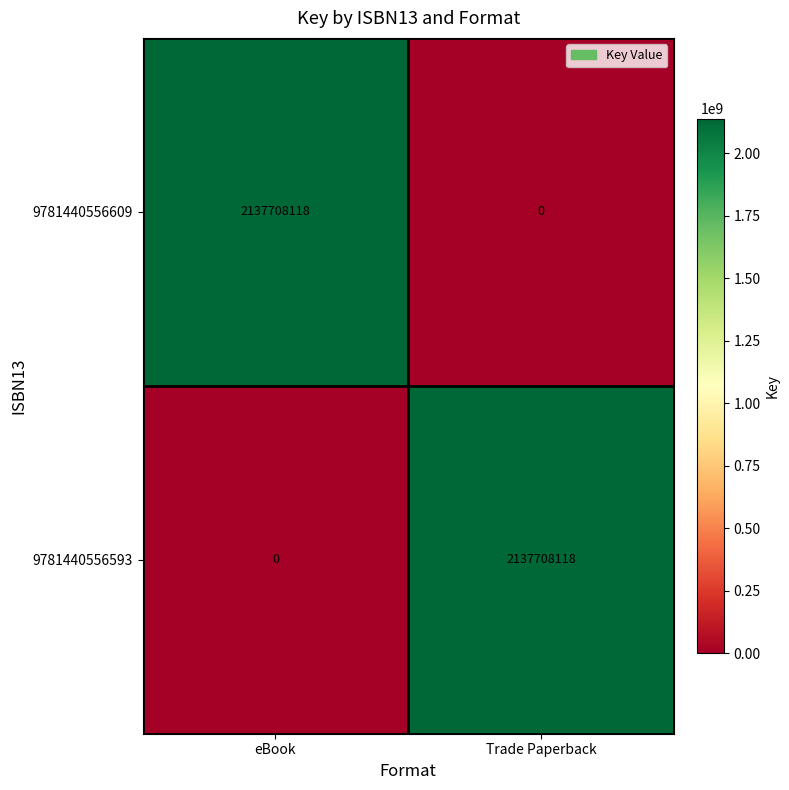

What is the total value across all series at eBook?

2137708118